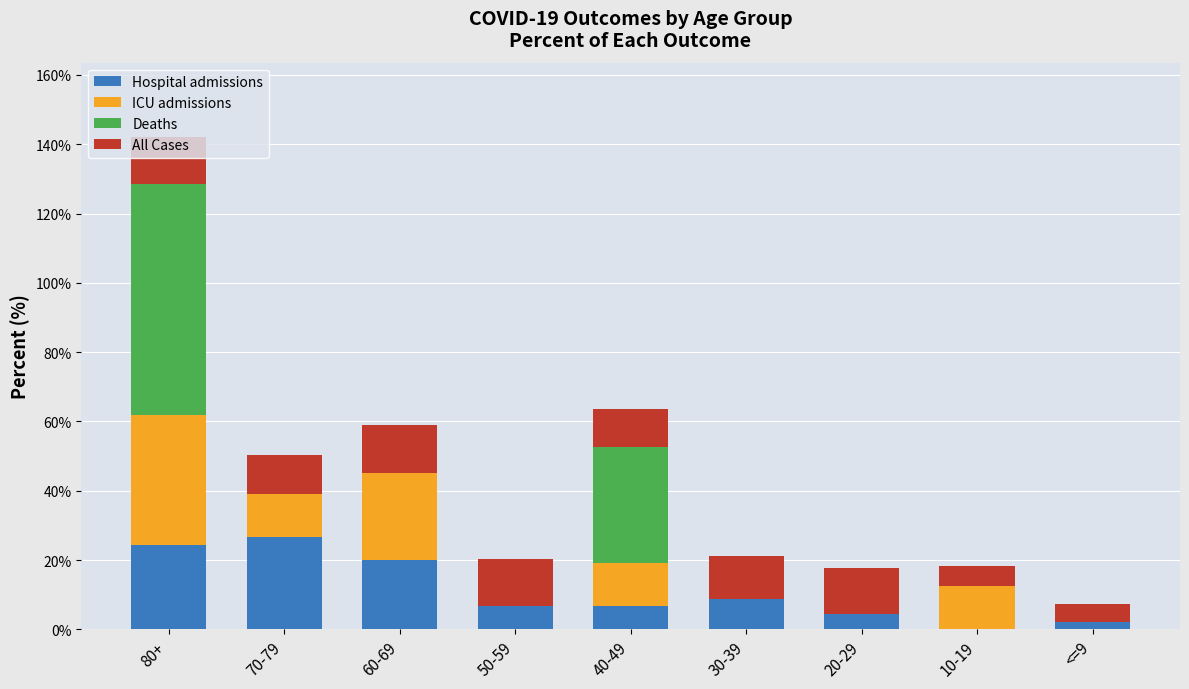

How many series are shown in this chart?

4